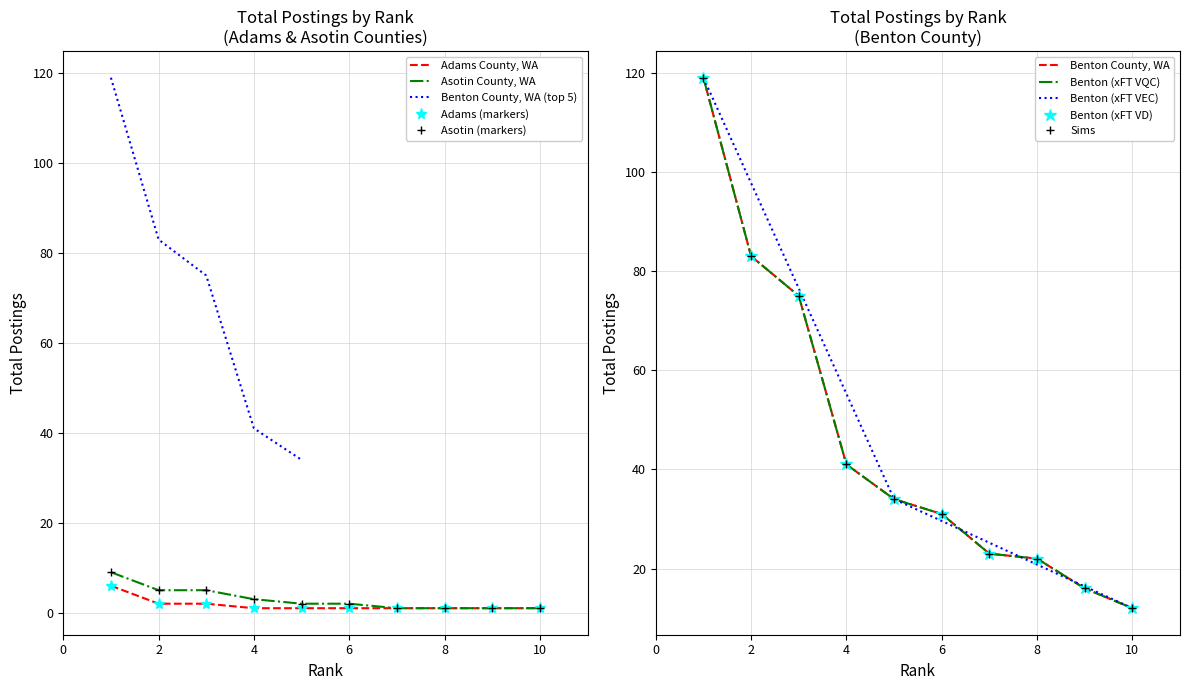

Rank the series at 9 from lowest to highest value.

Adams County, WA, Asotin County, WA, Benton County, WA